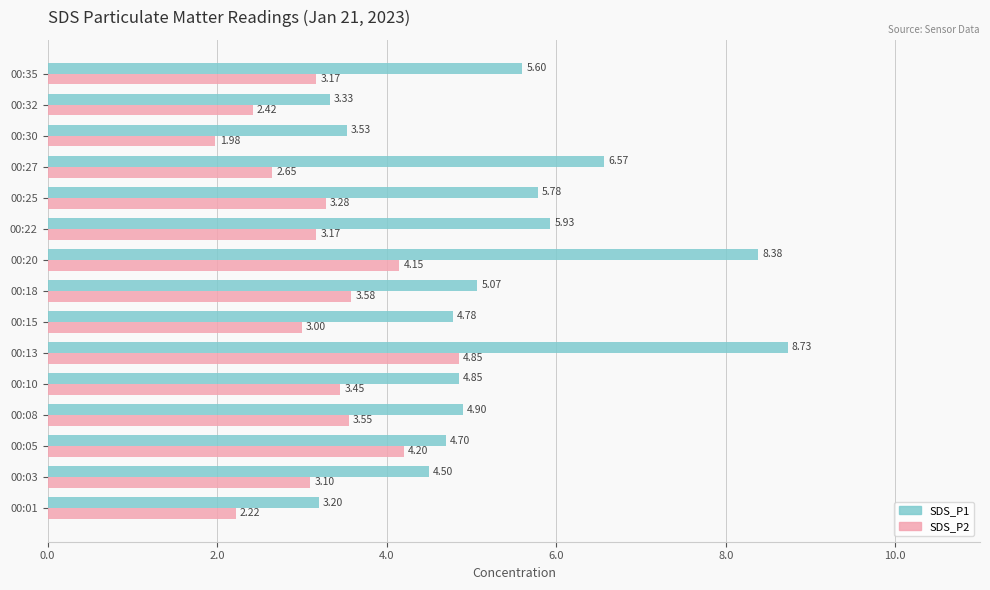

At which category is the sum across all series the highest?

00:13